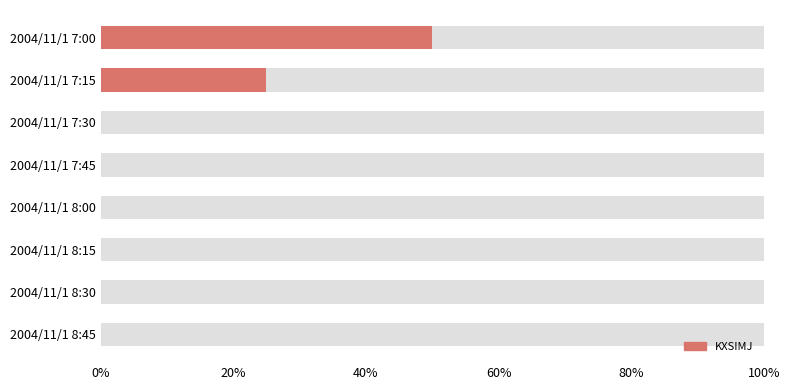

True or false: the data shows 23.3 at 2004/11/1 7:30.

False